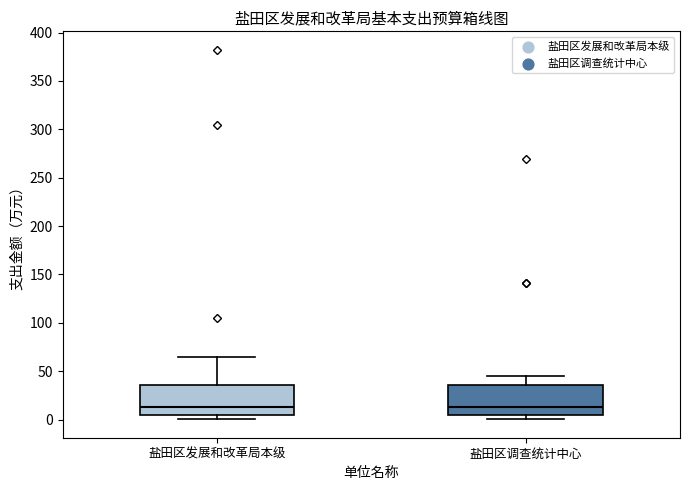

Reading left to right, read every box against the y-axis: the position of its median line, the range the box covers, and the ends of its whiskers. The values are not printed on the chart, so give them approximately, as read against the axis.

盐田区发展和改革局本级: median 15, box 5 to 35, whiskers 0 to 65
盐田区调查统计中心: median 15, box 5 to 35, whiskers 0 to 45